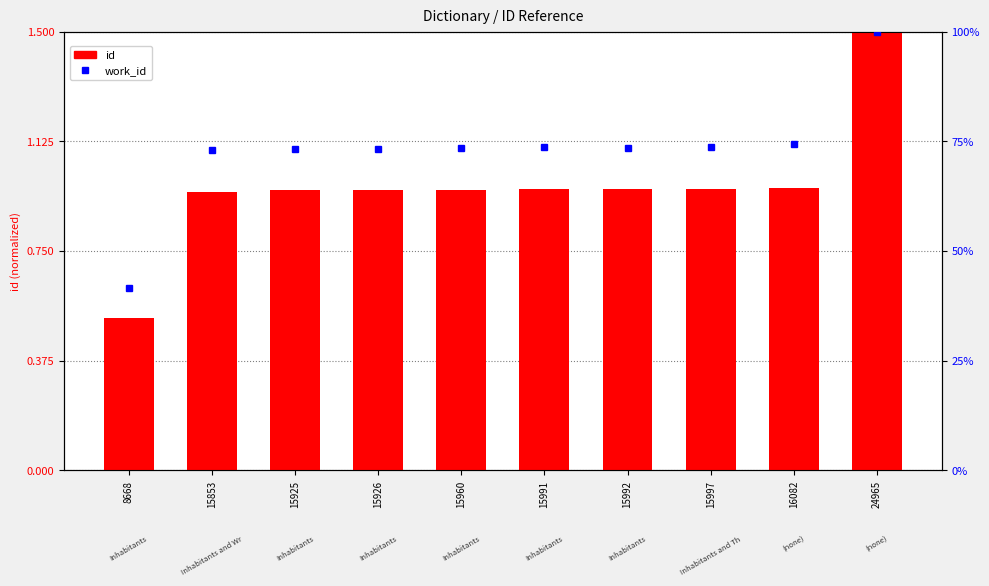

What is the value of the id bar at the 4th from the left?

1.0